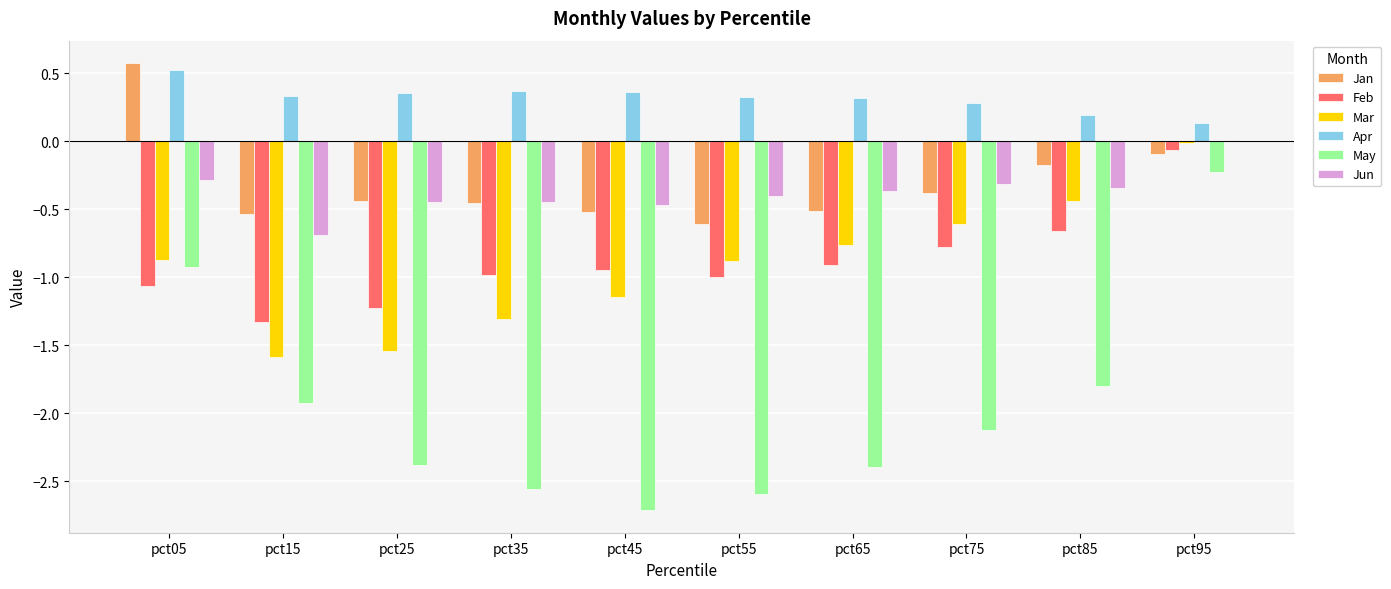

Where is Feb nearest to the value 0?

pct95